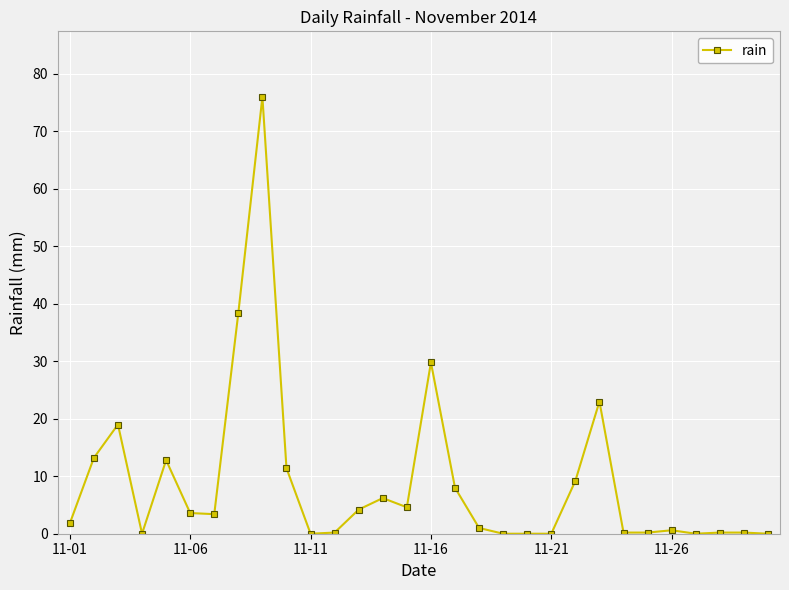

What is the maximum value shown in the chart?

76.0